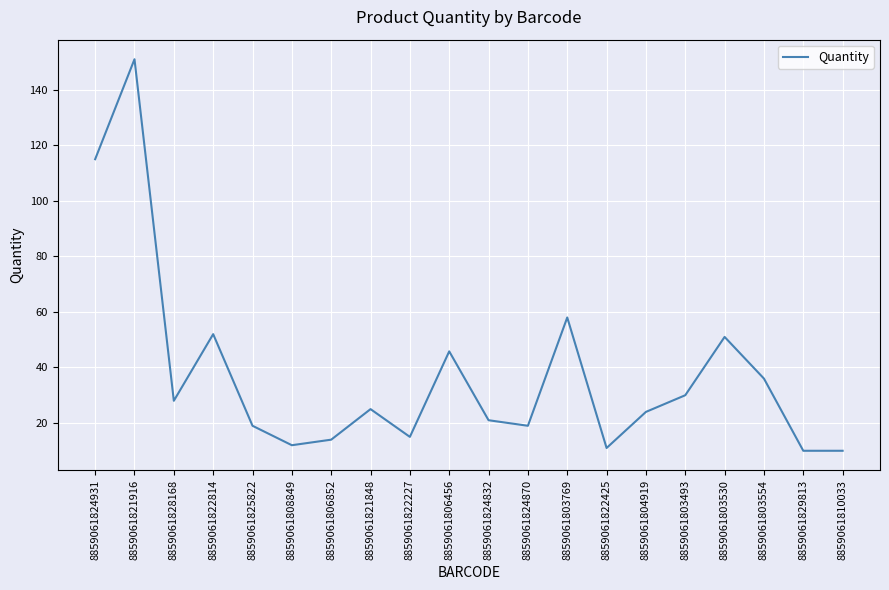

What position from the right is 8859061806456?

11